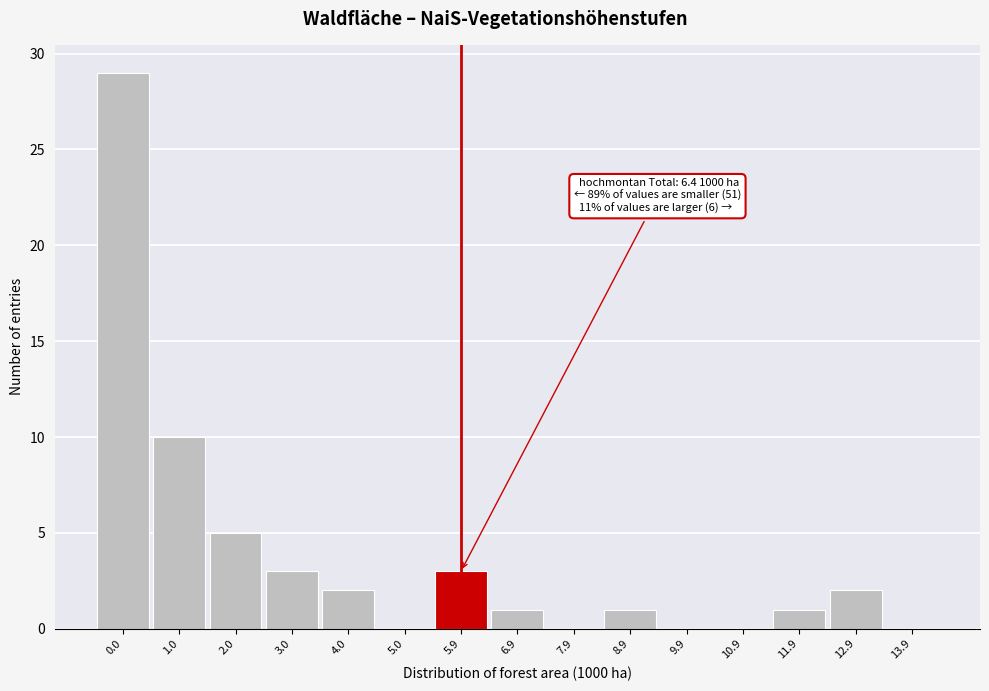

Reading right to left, list all the values displayed in this chart.

13.9=0	12.9=2	11.9=1	10.9=0	9.9=0	8.9=1	7.9=0	6.9=1	5.9=3	5.0=0	4.0=2	3.0=3	2.0=5	1.0=10	0.0=29